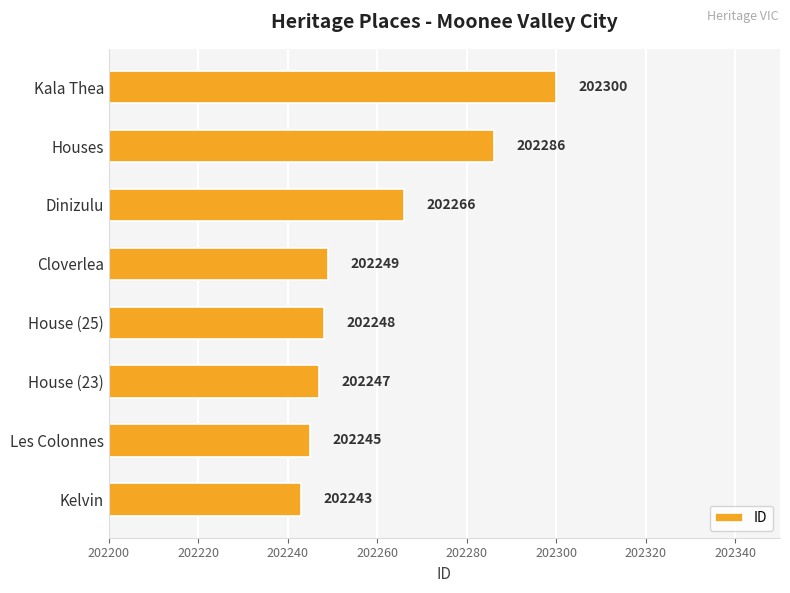

How many categories are shown in the chart?

8